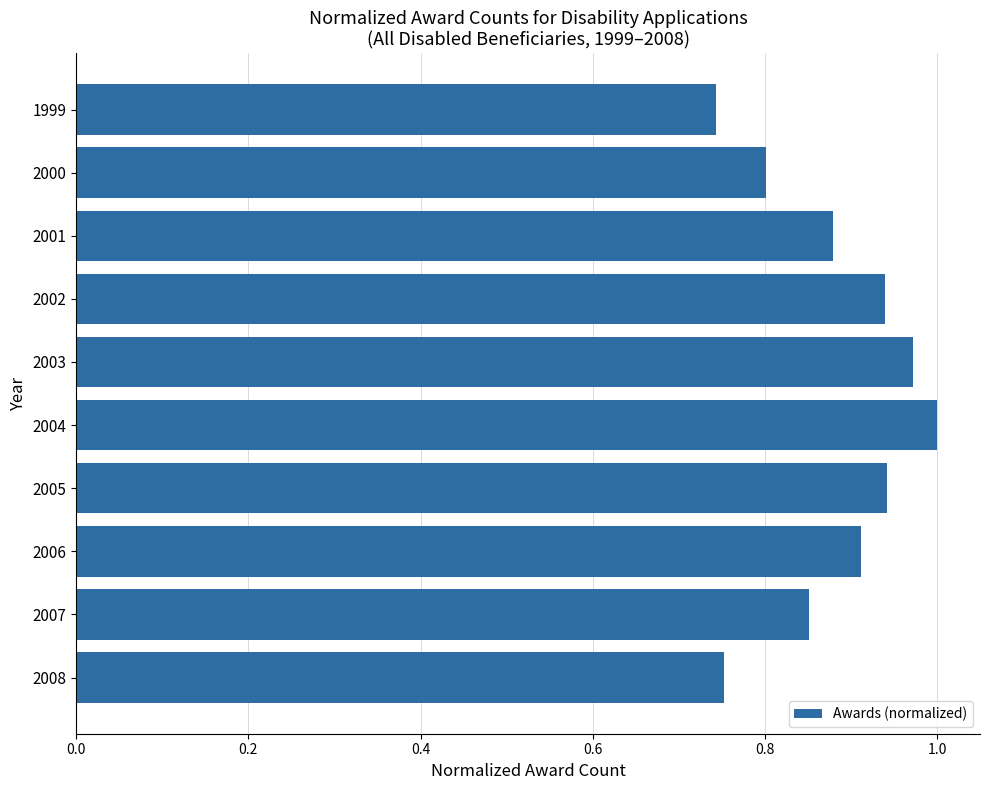

What is the sum of all values?

8.8